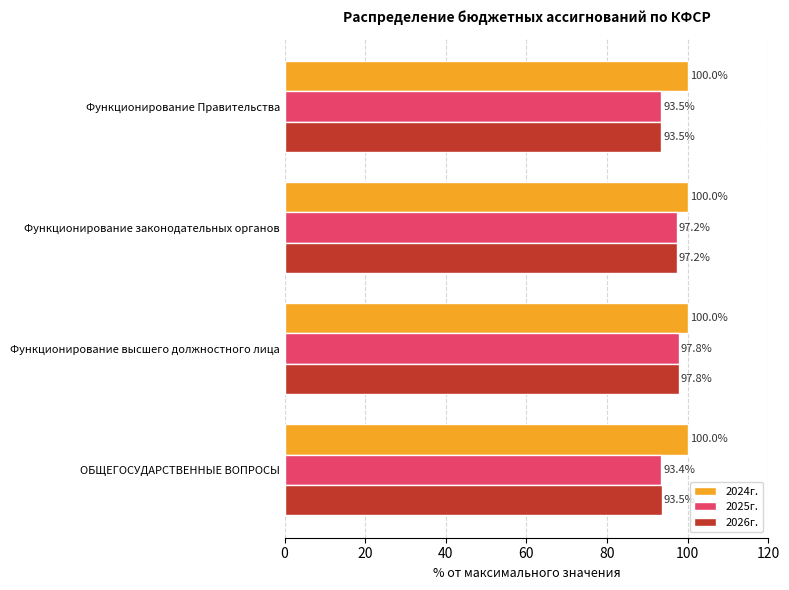

Which series has the widest spread of values?

2025г.